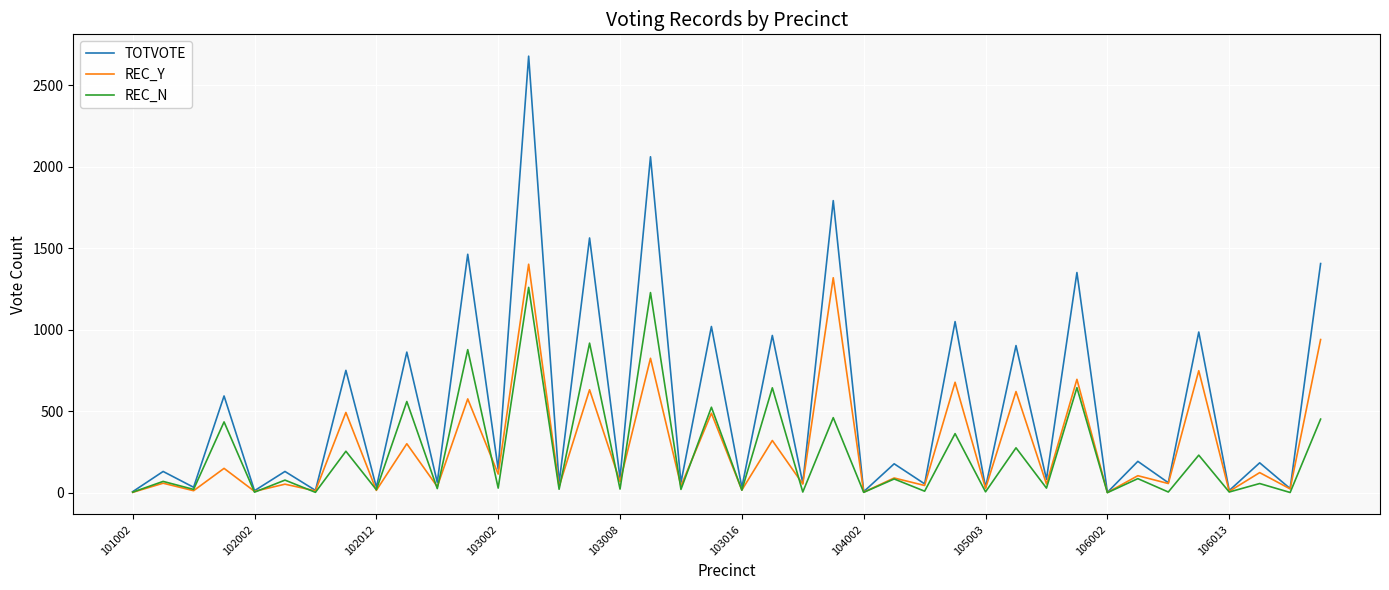

Which series has the largest total across all categories?

TOTVOTE